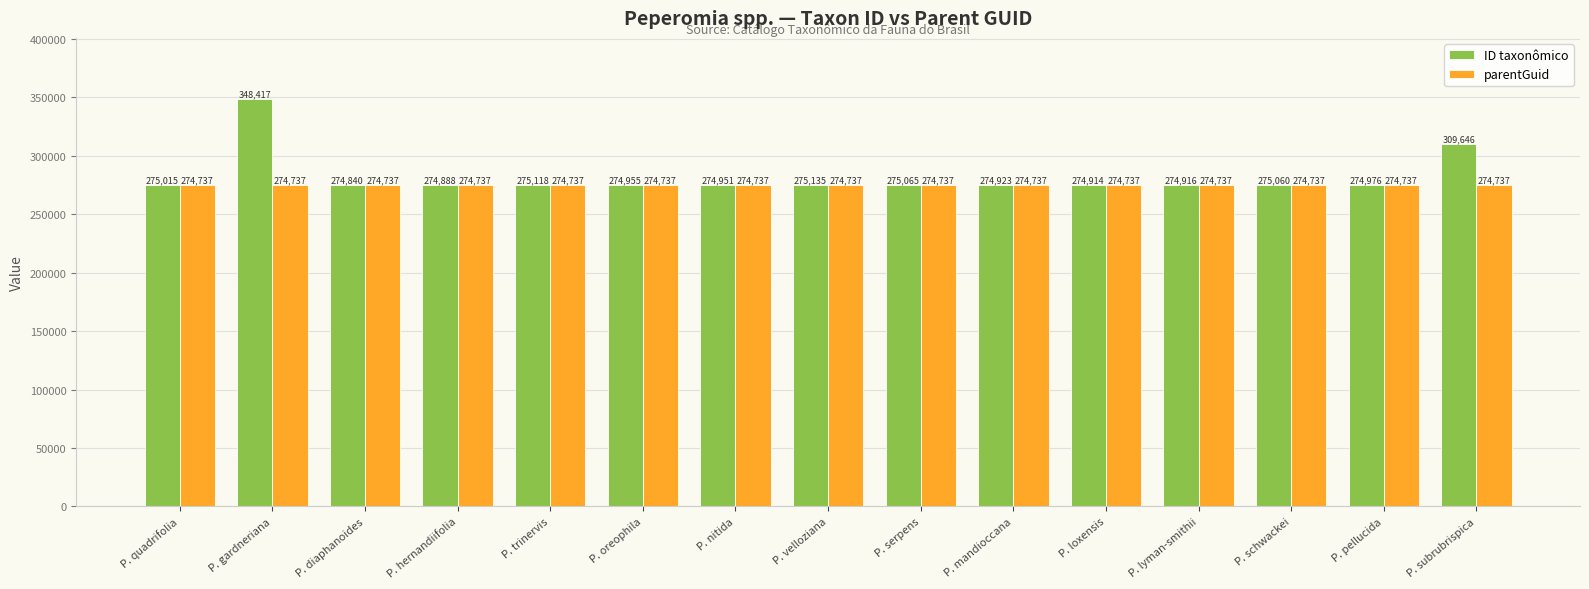

Is it true that ID taxonômico equals 62365 at P. diaphanoides?

False